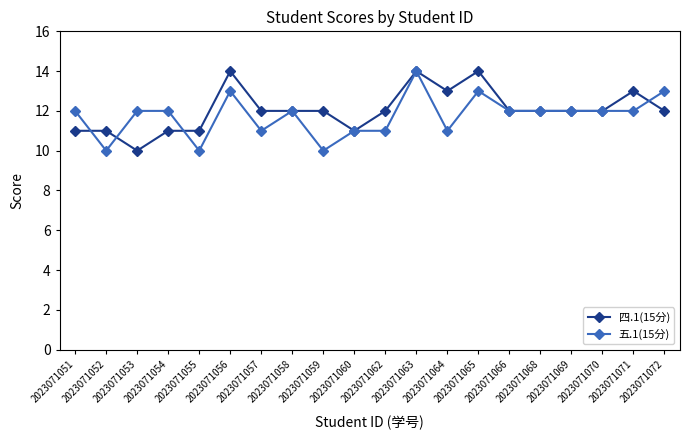

Rank the series by their average value, from lowest to highest.

五.1(15分), 四.1(15分)